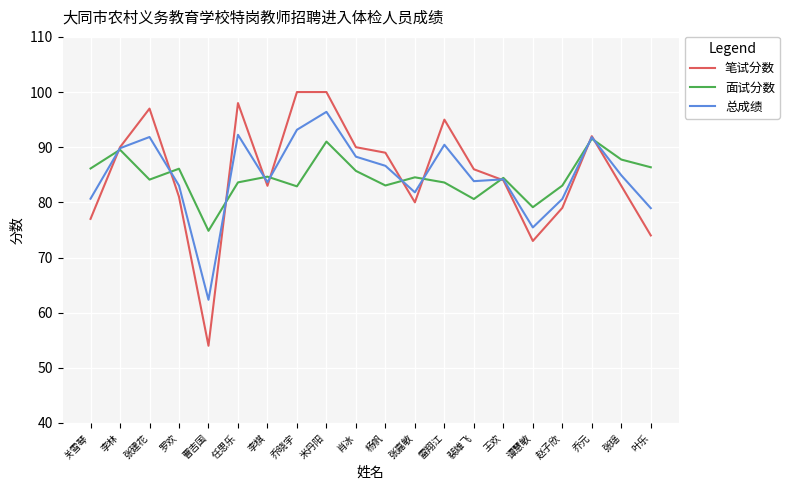

What is the greatest value displayed?

100.0